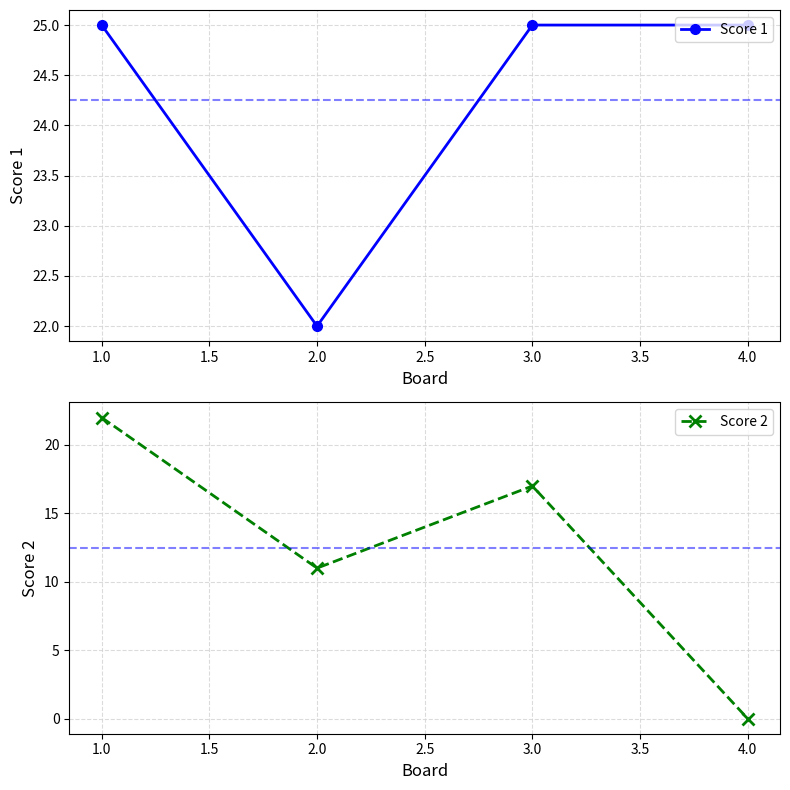

What are all the series names shown in the legend?

Score 1, Score 2